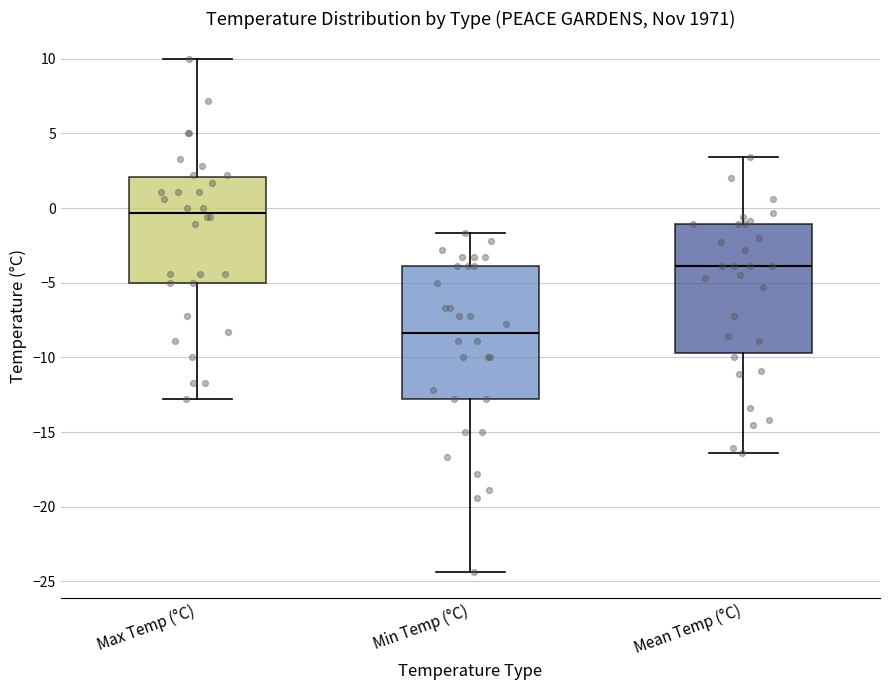

Where is the upper edge of the box for Max Temp (°C) on the y-axis? The values are not printed on the chart, so give them approximately, as read against the axis.

2.0